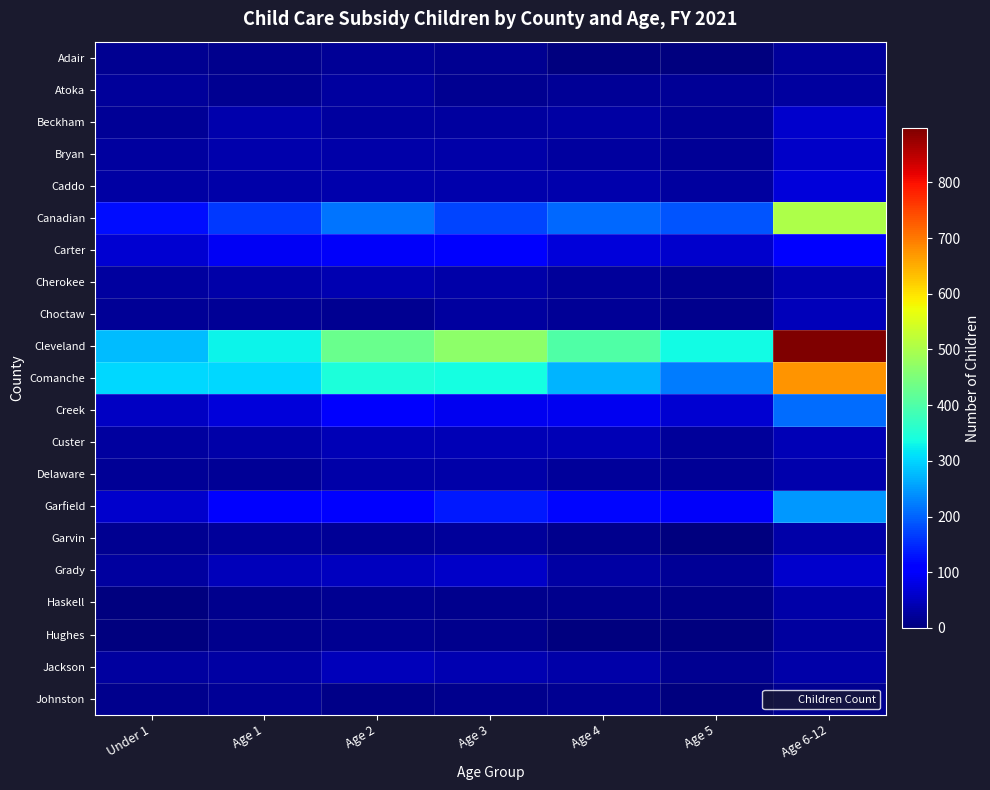

Between Age 3 and Age 6-12, which is larger?

Age 6-12